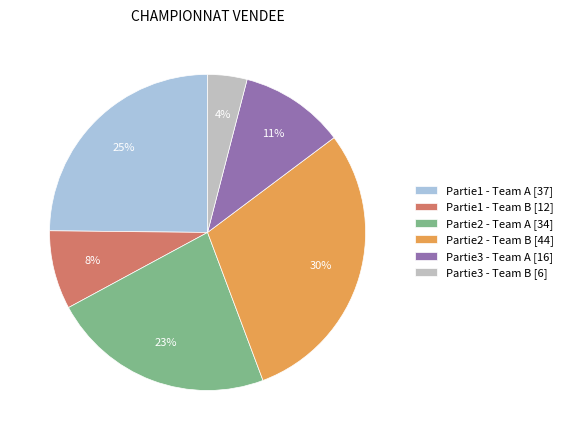

Which slice is the smallest?

Partie3 - Team B [6]